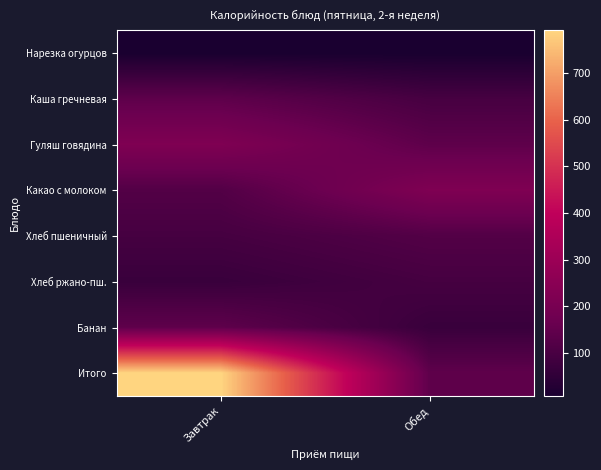

What is the total value across all series at Обед?

886.9